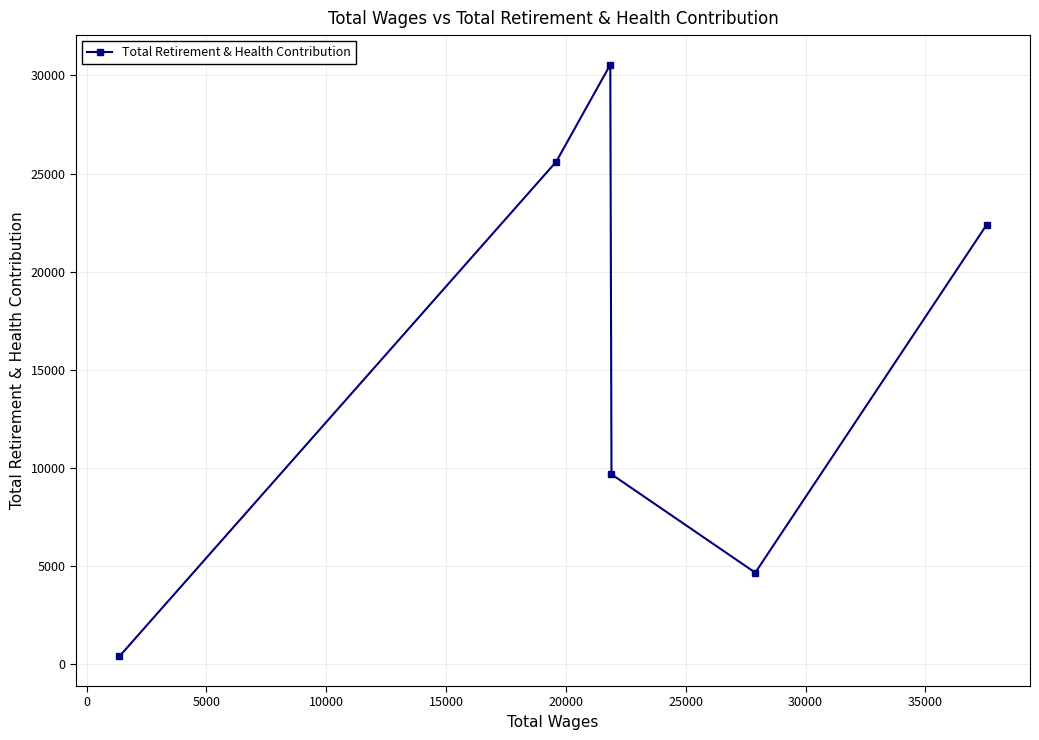

Is this an area chart (filled region under the line)?

No